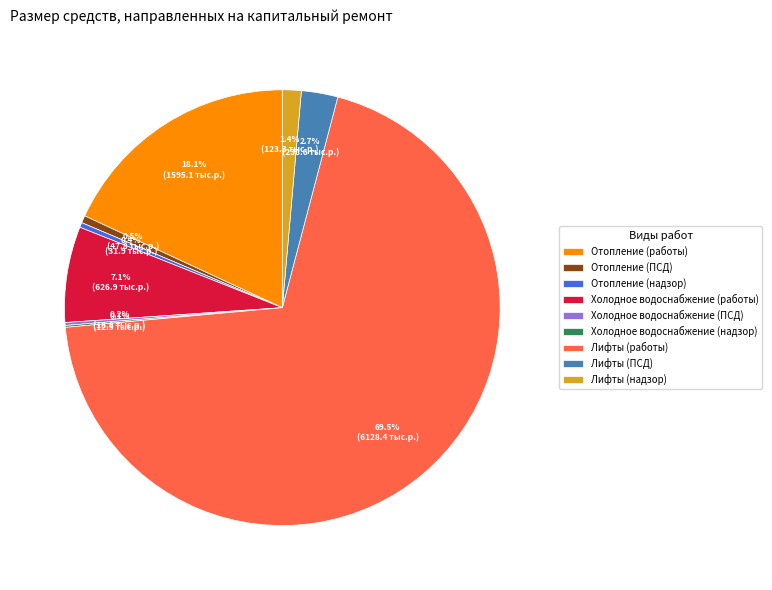

Approximately how many times larger is the value at Лифты (надзор) compared to Отопление (ПСД)?

2.6